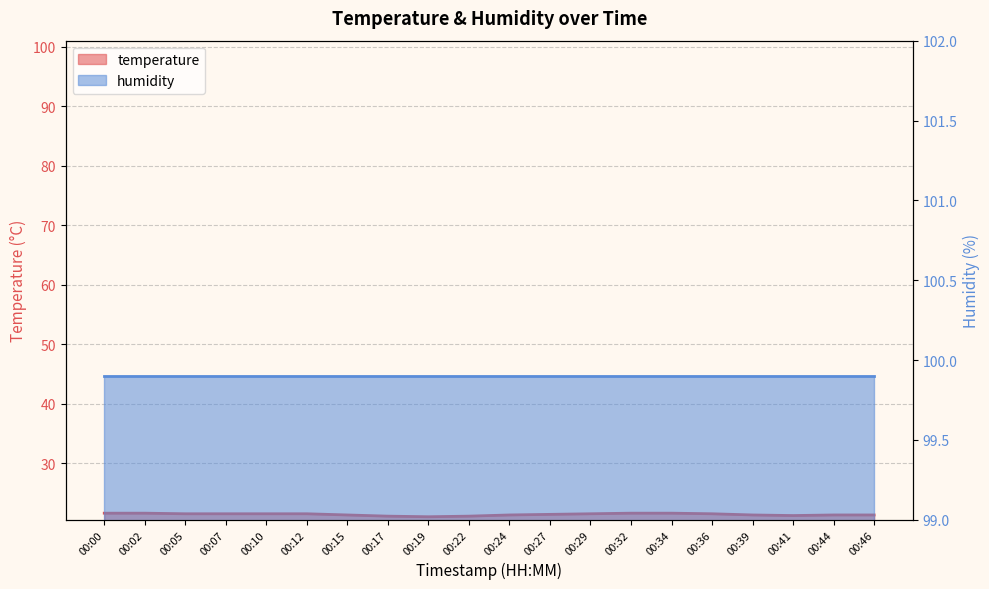

Where is the data nearest to the value 21?

00:19